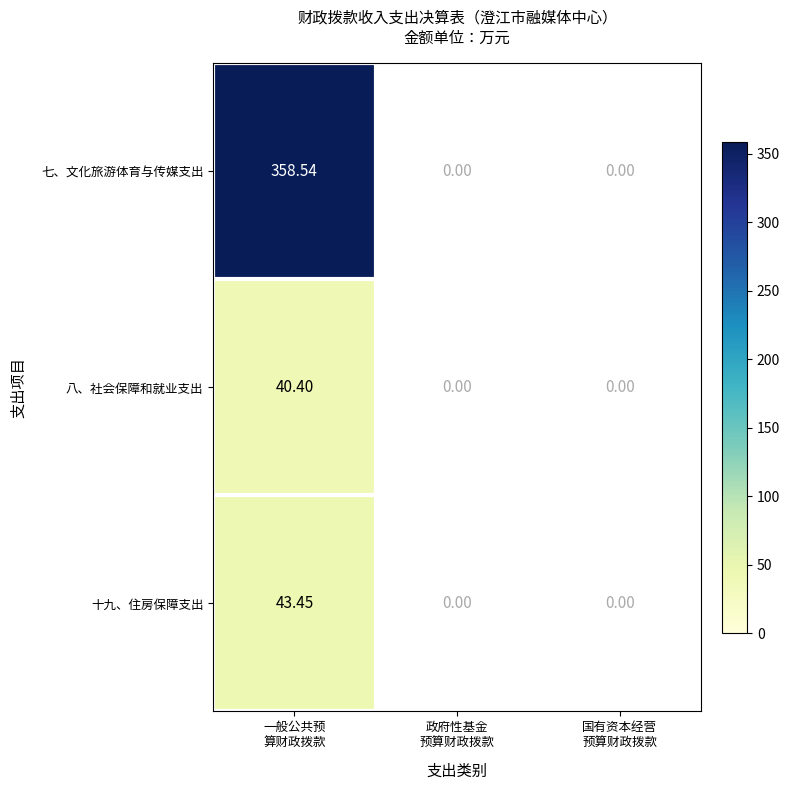

Count the number of categories in the chart.

3